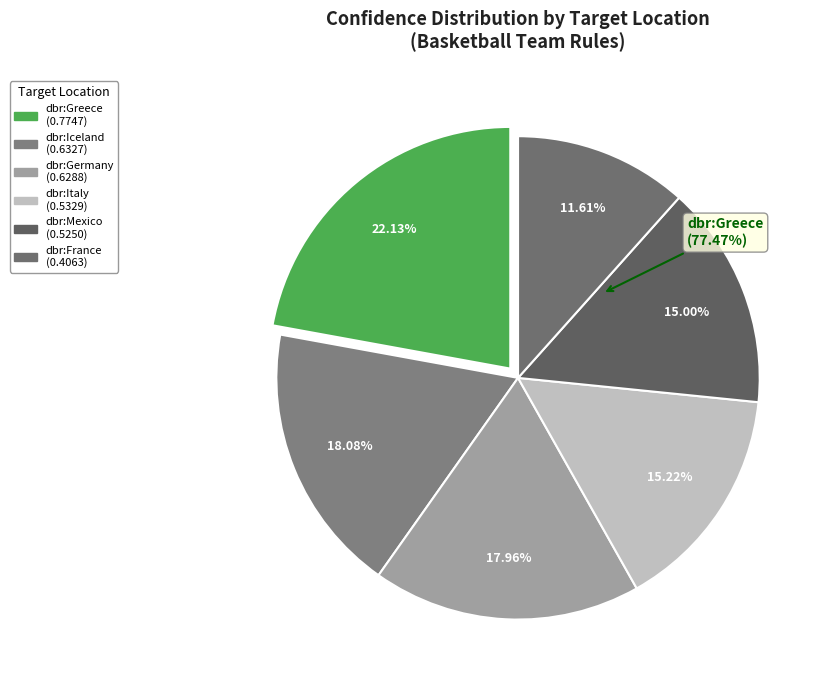

What percentage is NOT represented by dbr:Mexico?

85.0%